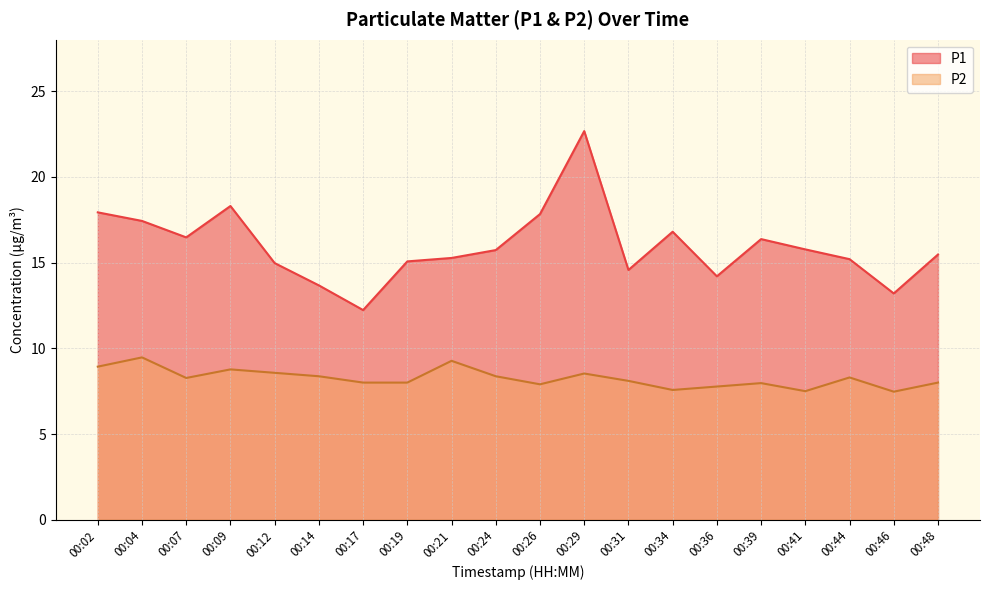

Between 00:09 and 00:14, which is larger?

00:09